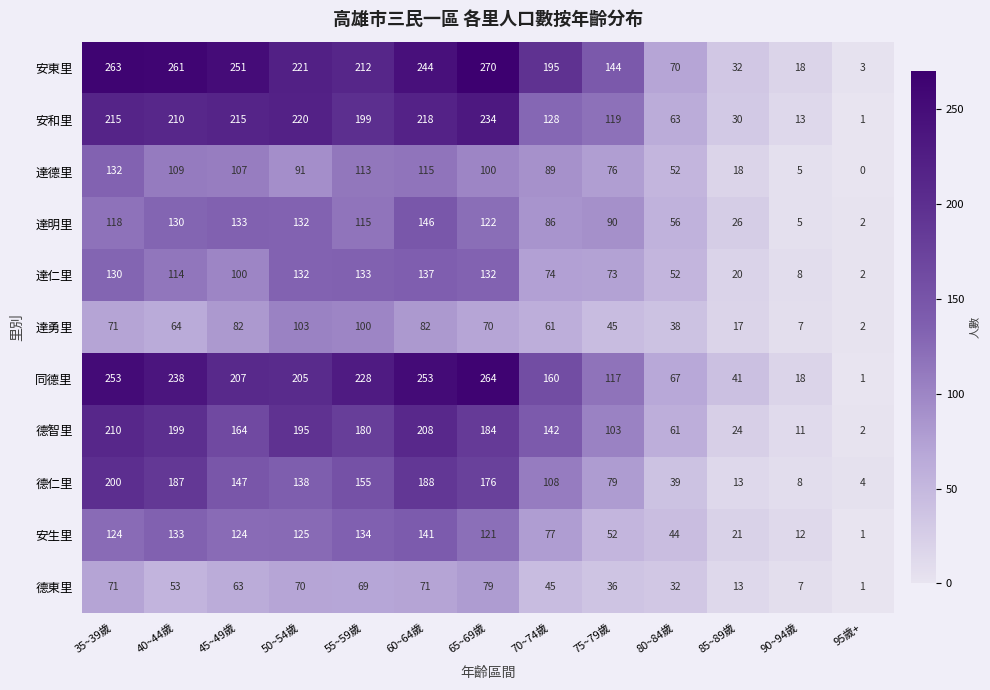

What is the difference between the 德東里 values at 55~59歲 and 65~69歲?

10